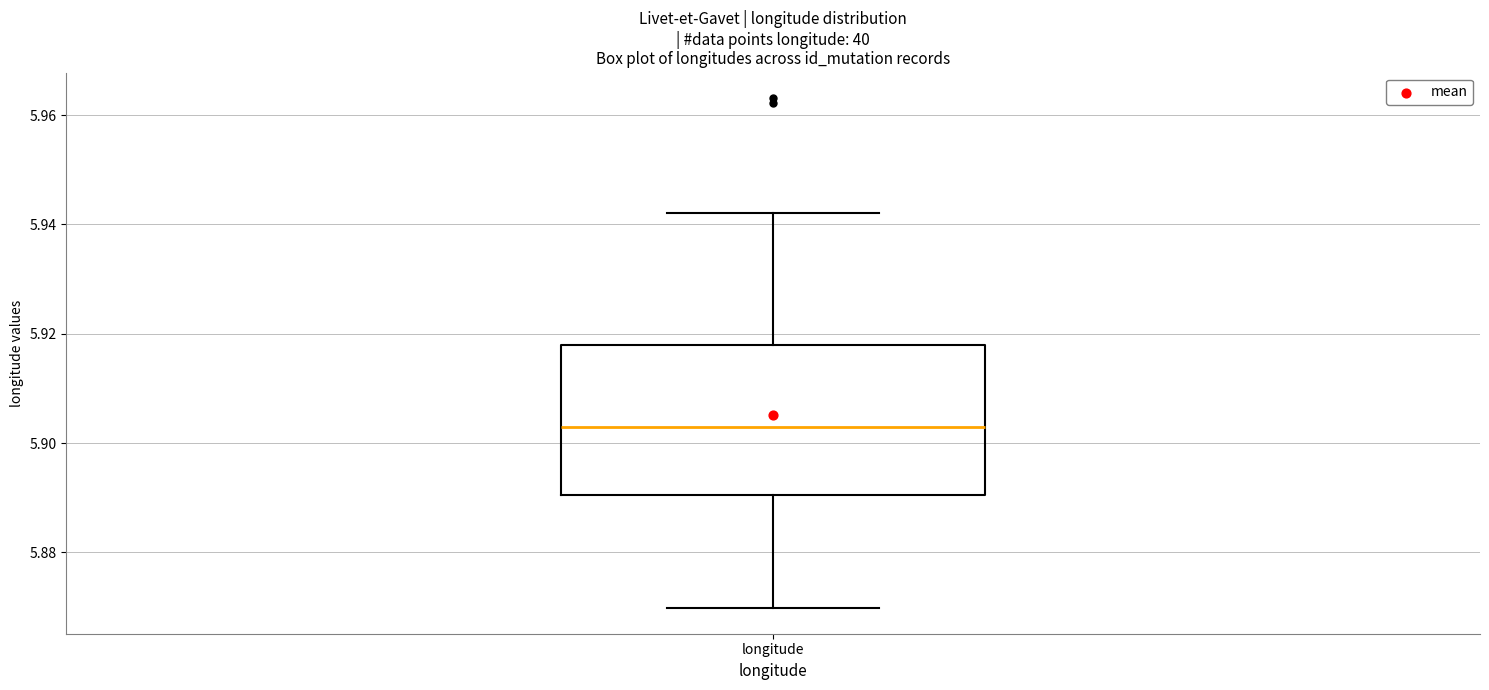

Where does the upper whisker of the box for longitude end on the y-axis? The values are not printed on the chart, so give them approximately, as read against the axis.

5.942